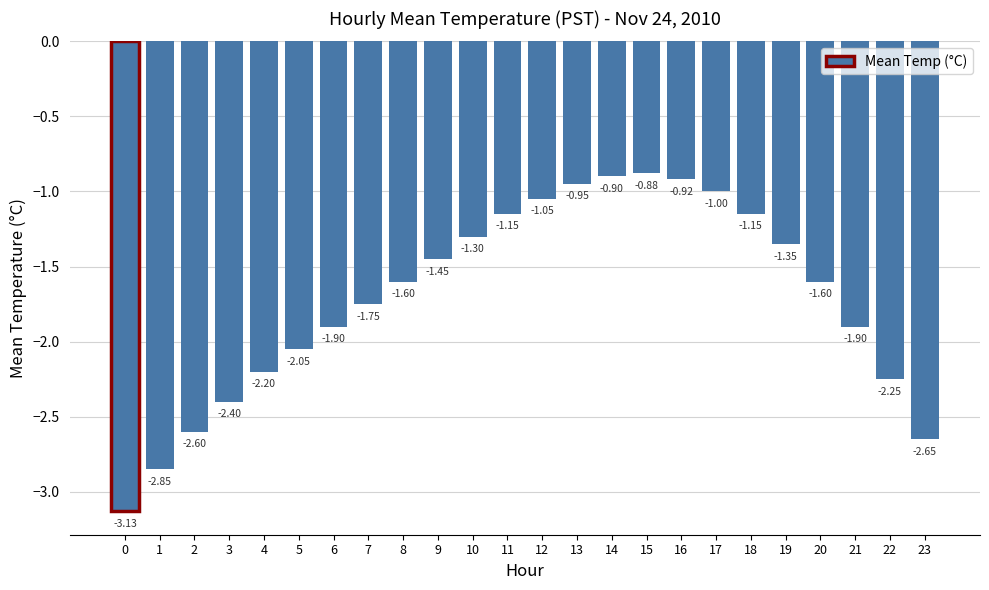

The value at 17 is -0.6. True or false?

False